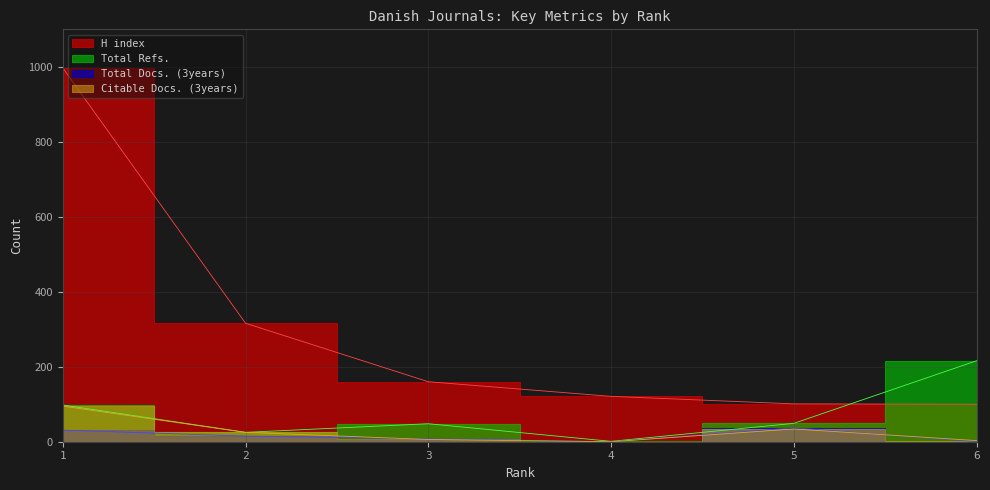

Is it true that Total Refs. equals 7 at 2?

False